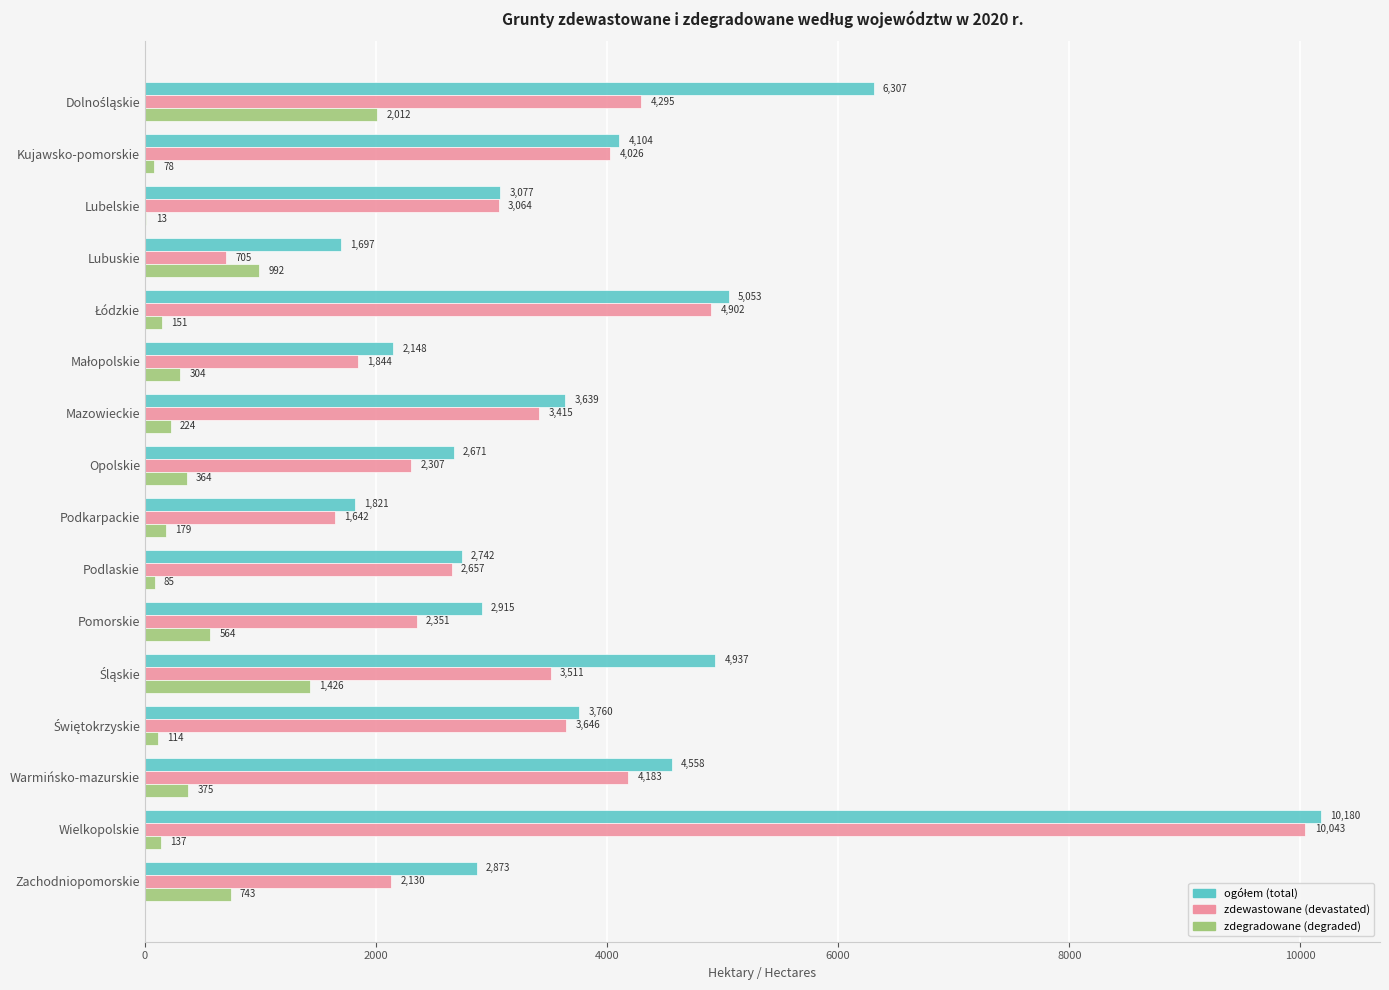

The zdewastowane (devastated) series shows 3064 at Lubelskie. True or false?

True